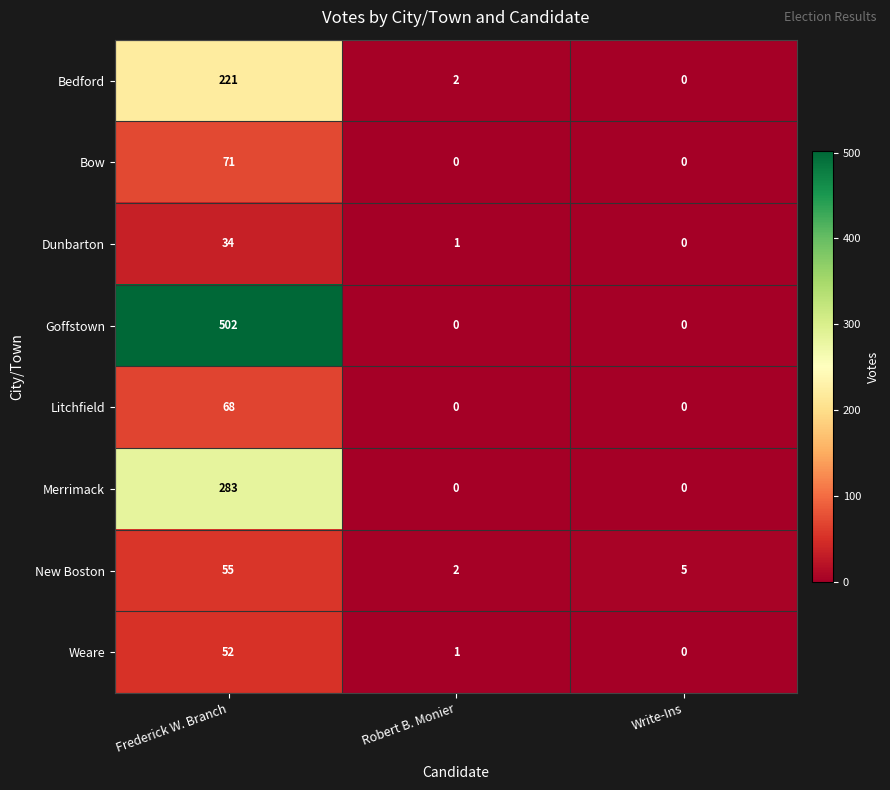

The value of Bedford at Frederick W. Branch is 346. True or false?

False